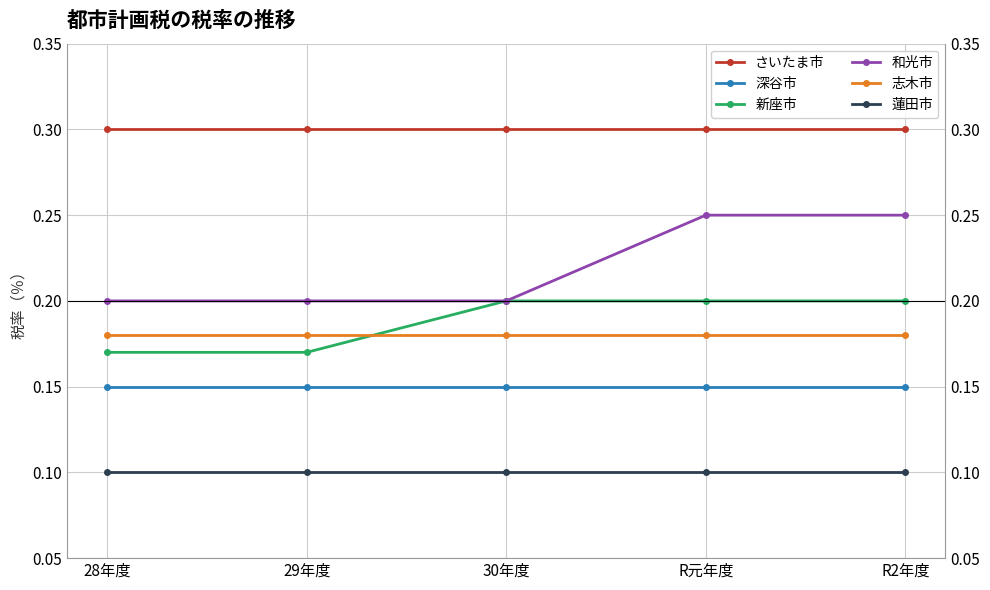

Rank the series at R元年度 from highest to lowest value.

さいたま市, 和光市, 新座市, 志木市, 深谷市, 蓮田市